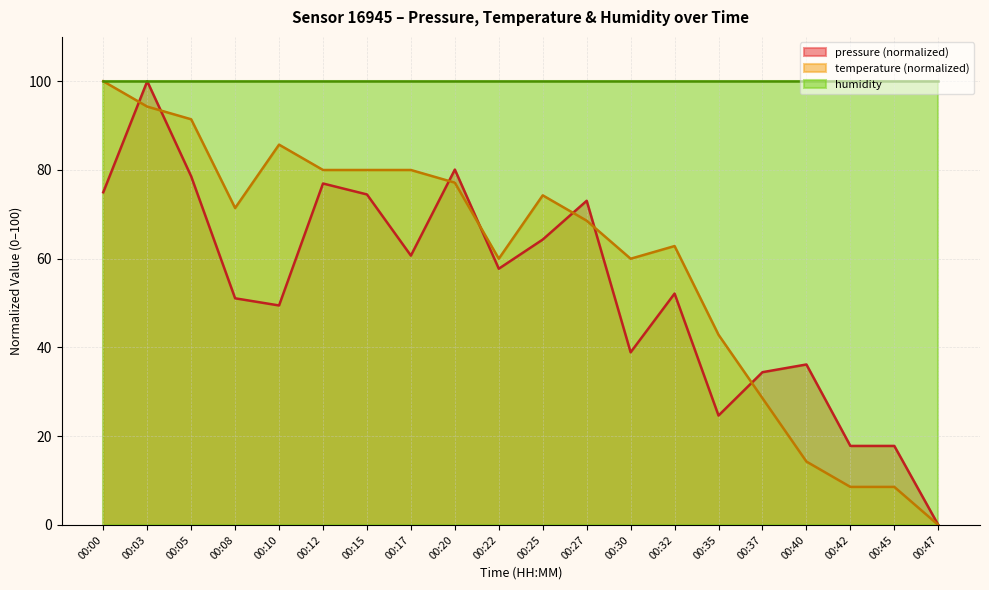

Is it true that humidity equals 100.0 at 00:20?

True